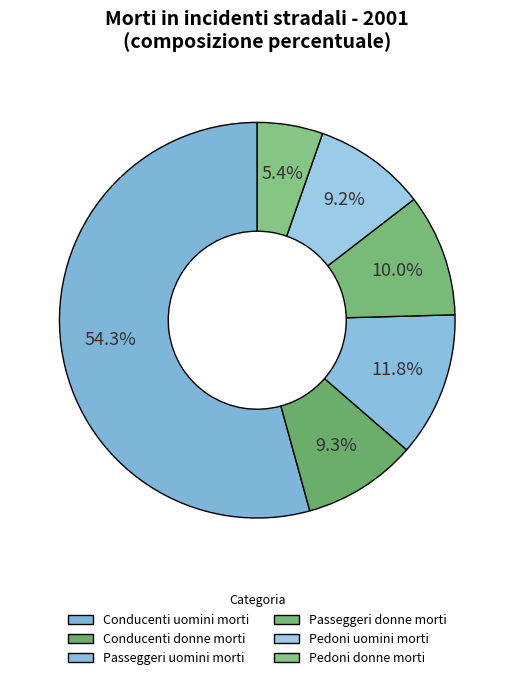

Is there any slice that represents more than half of the pie?

Yes